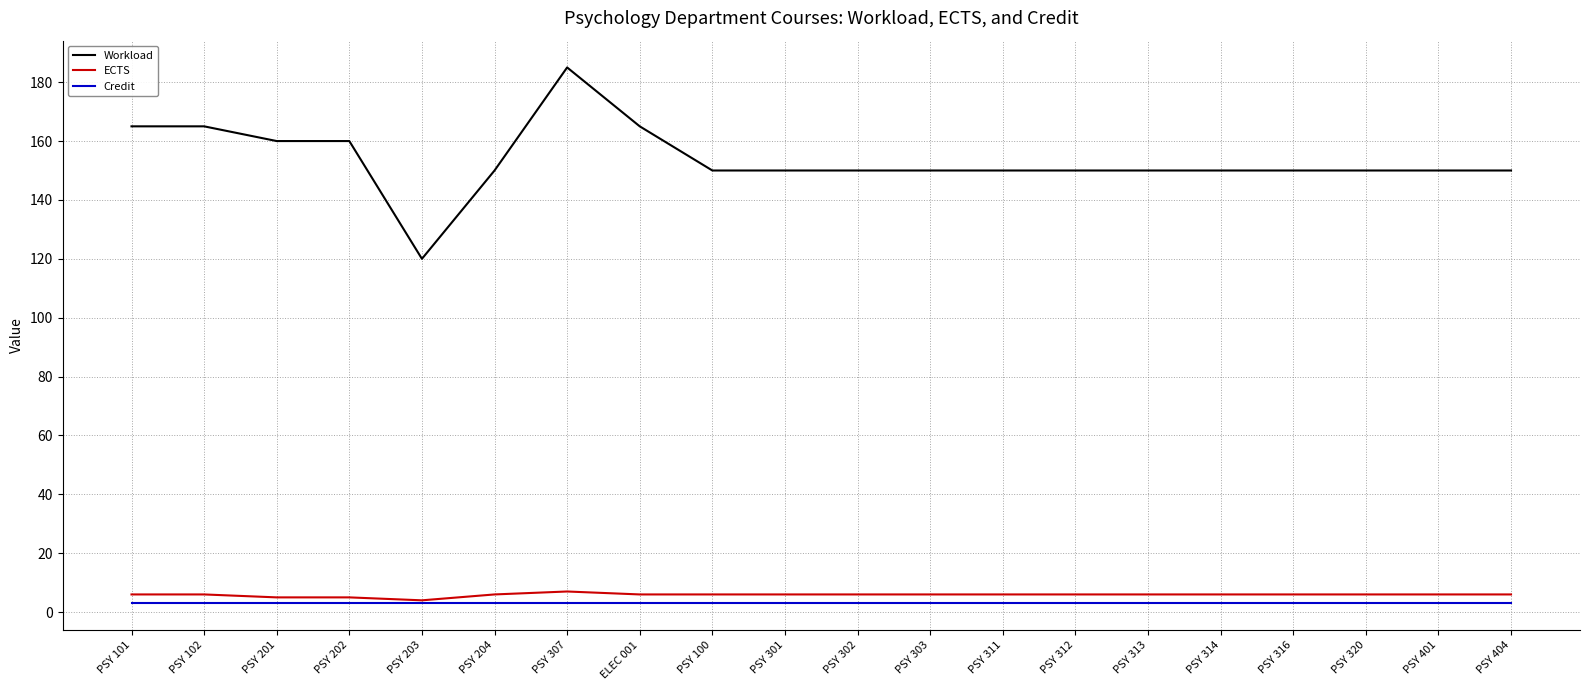

What is the spread (max minus min) of values at PSY 203?

117